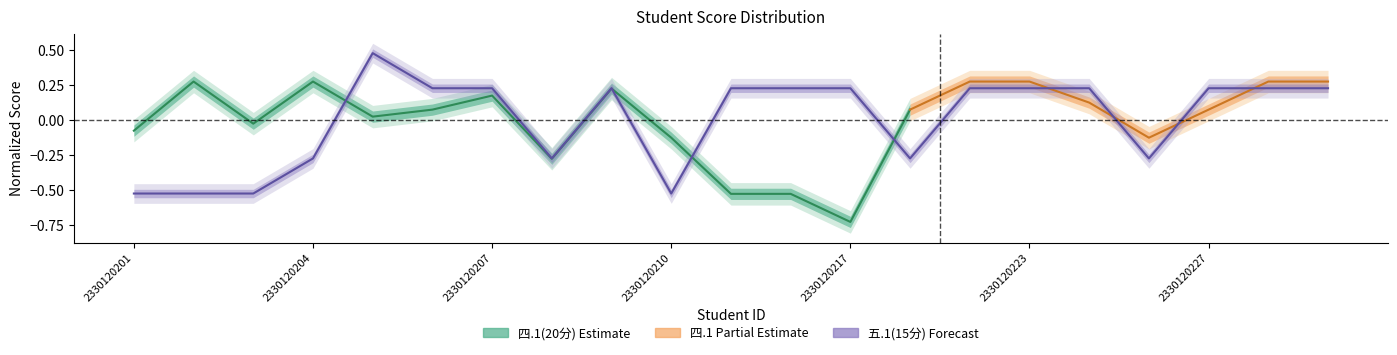

Reading right to left, what are all the values shown in this chart?

0.2	0.2	0.2	-0.3	0.2	0.2	0.2	-0.3	0.2	0.2	0.2	-0.5	0.2	-0.3	0.2	0.2	0.5	-0.3	-0.5	-0.5	-0.5